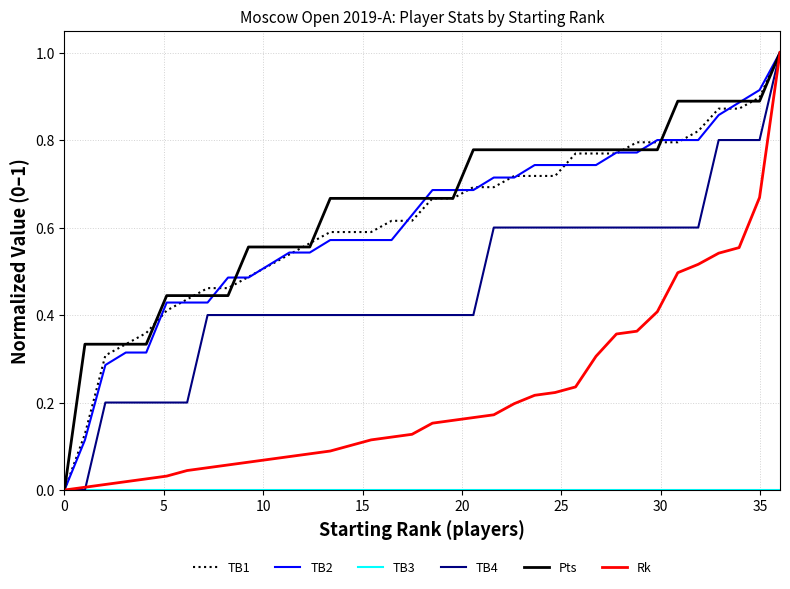

What is the greatest value displayed?

1.0